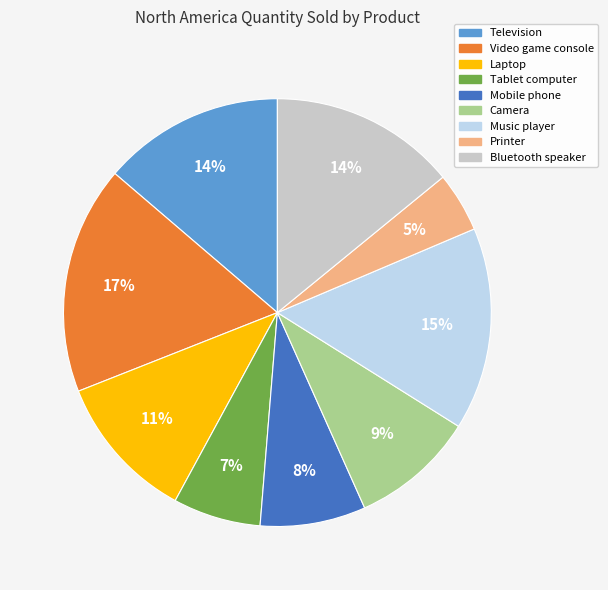

Is it true that Bluetooth speaker is 6% of the pie?

False